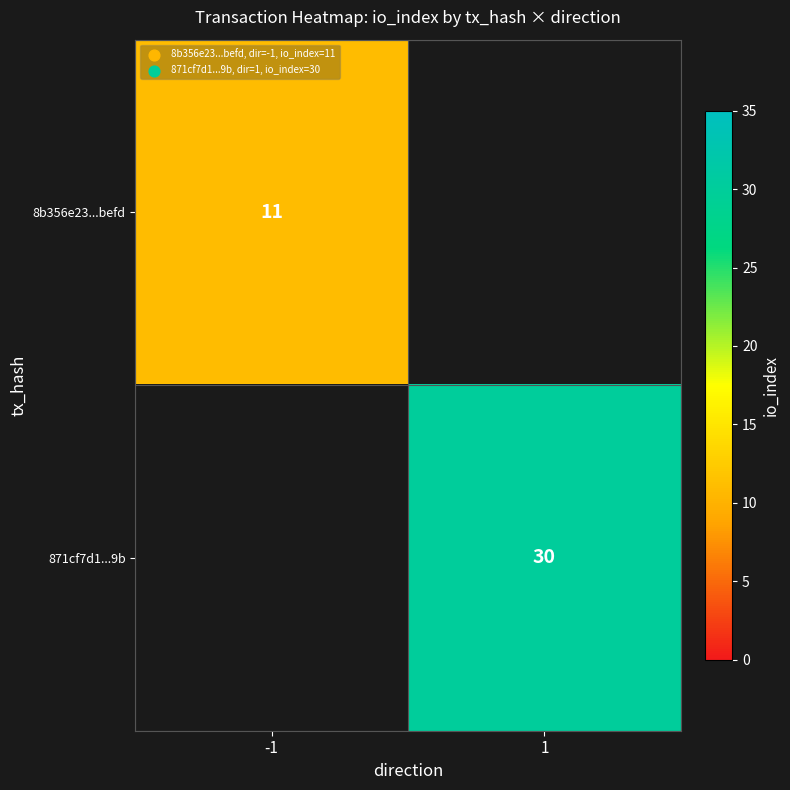

Which category has the highest value across all series?

1